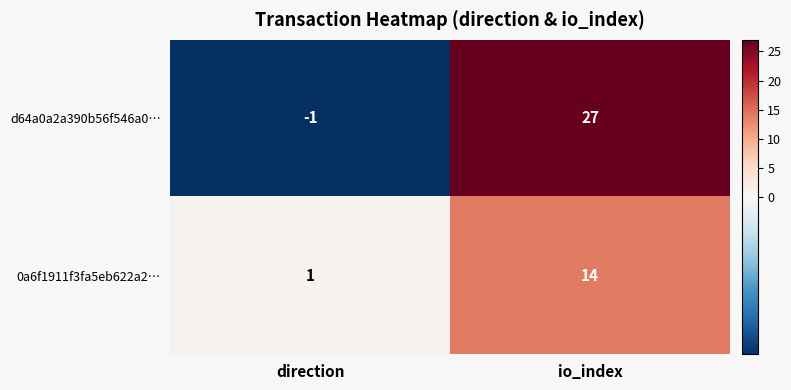

What is the sum of all 0a6f1911f3fa5eb622a2… values?

15